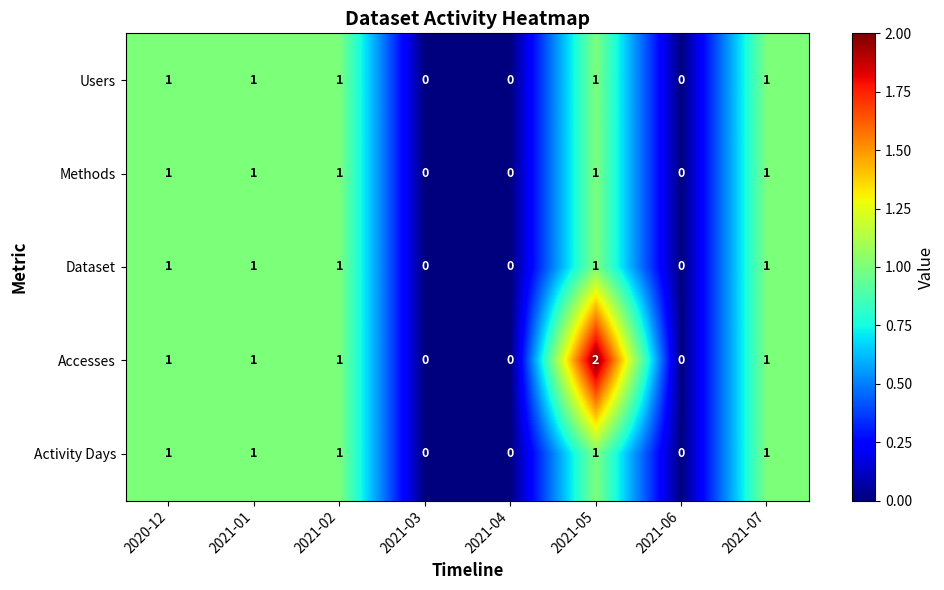

How many Users values are between 0 and 1?

8